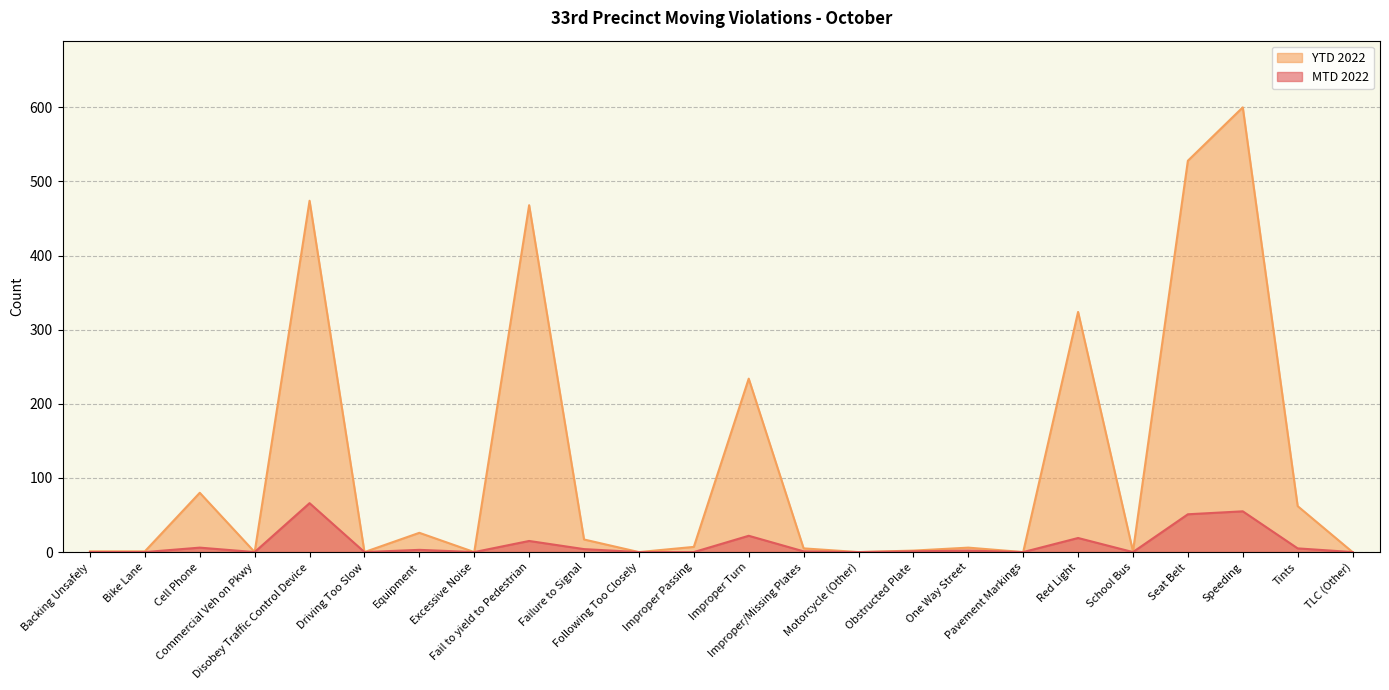

What is the highest value of the MTD 2022 series?

66